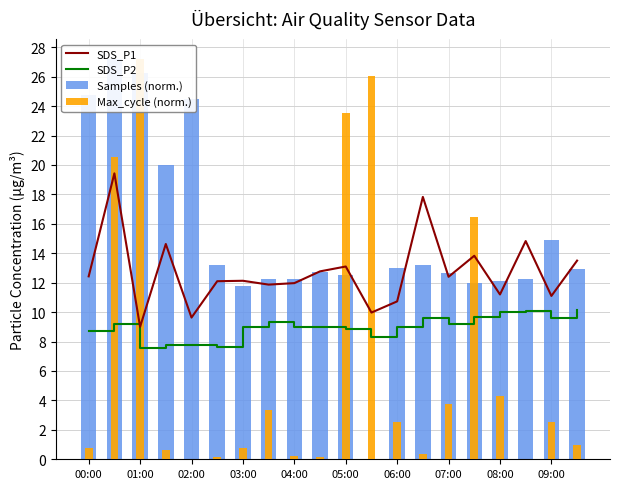

How many values in the SDS_P1 series exceed 12?

12